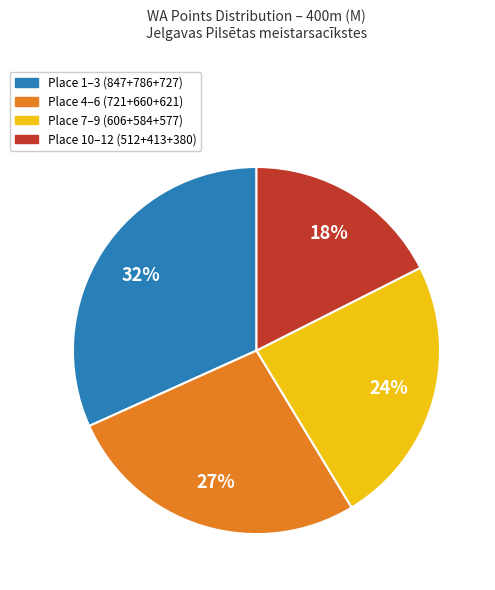

Count the number of slices in the pie.

4